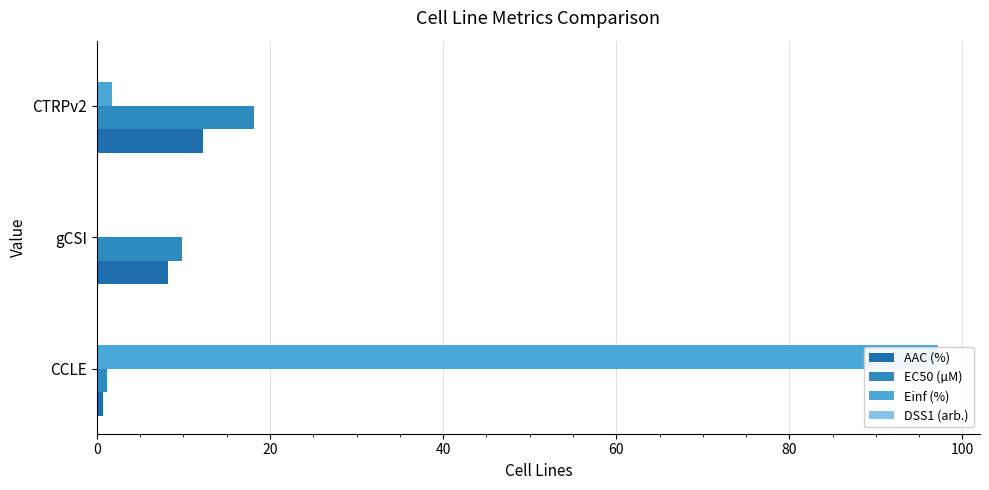

Between CCLE and CTRPv2, which is larger?

CTRPv2